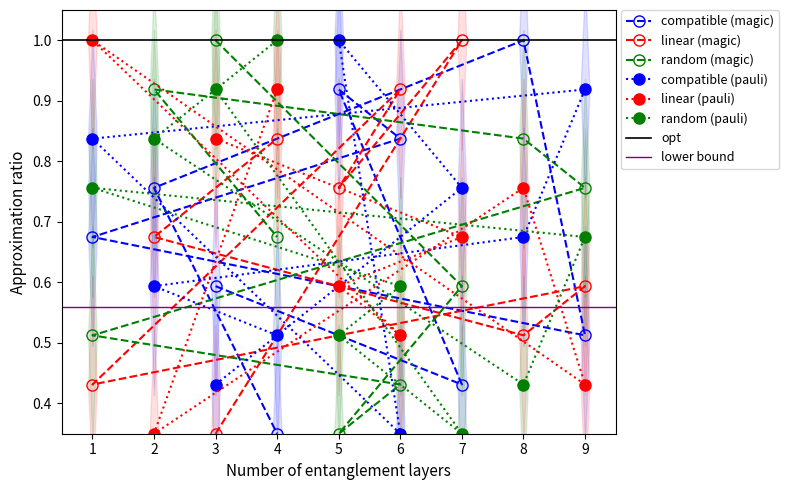

Count the number of data series in this chart.

6